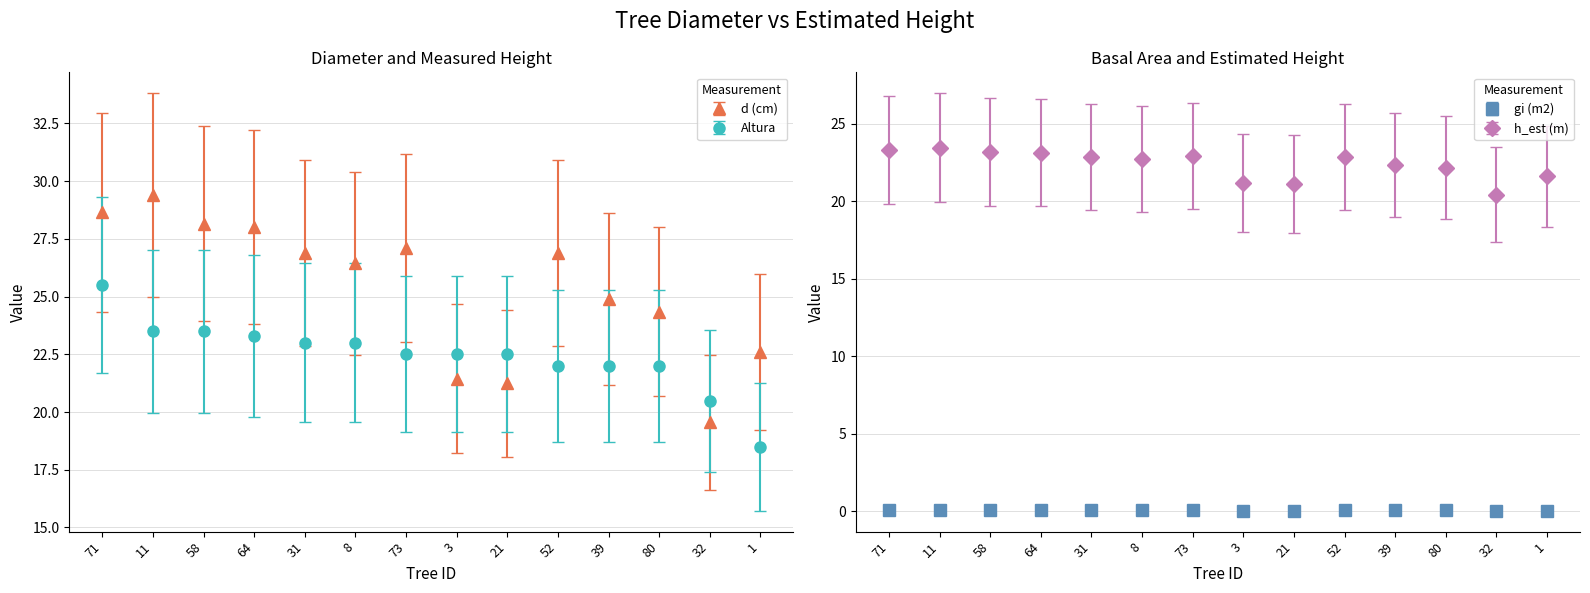

What is the total value across all series at 73?

69.2